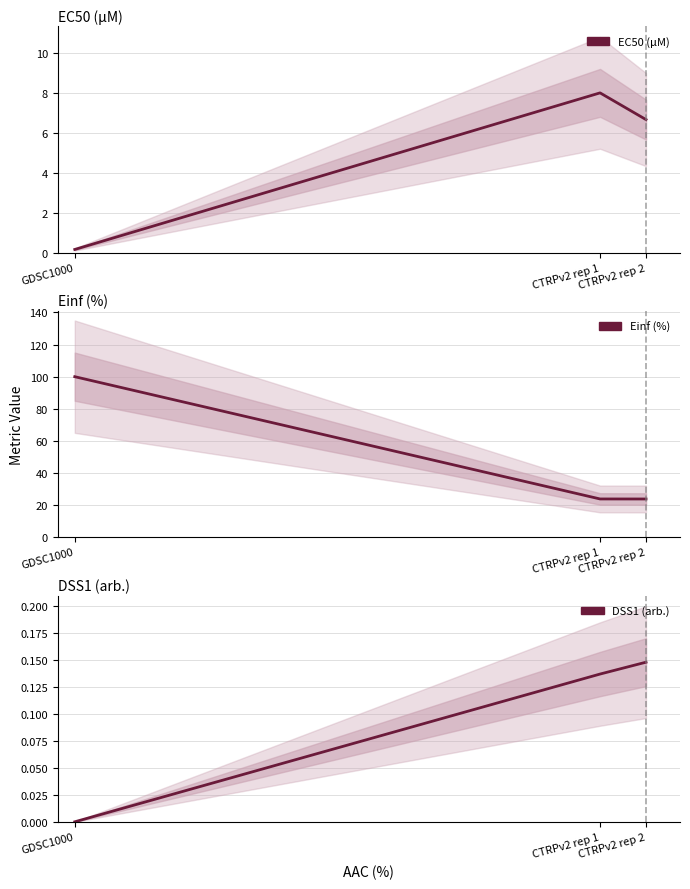

How many DSS1 (arb.) values are between 0 and 1?

3